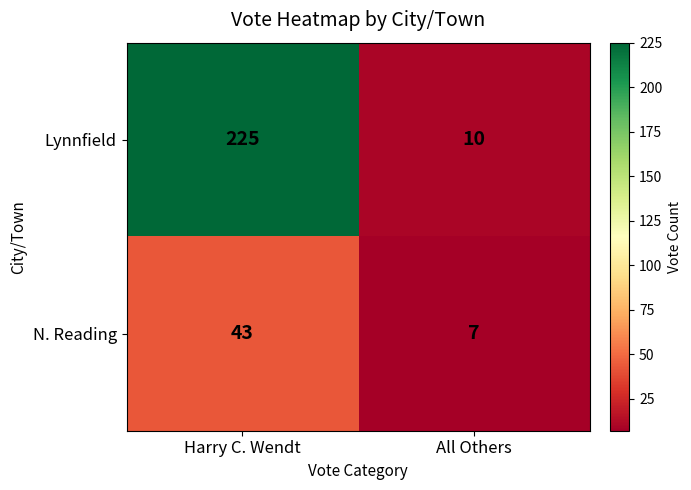

What is the maximum value shown in the chart?

225